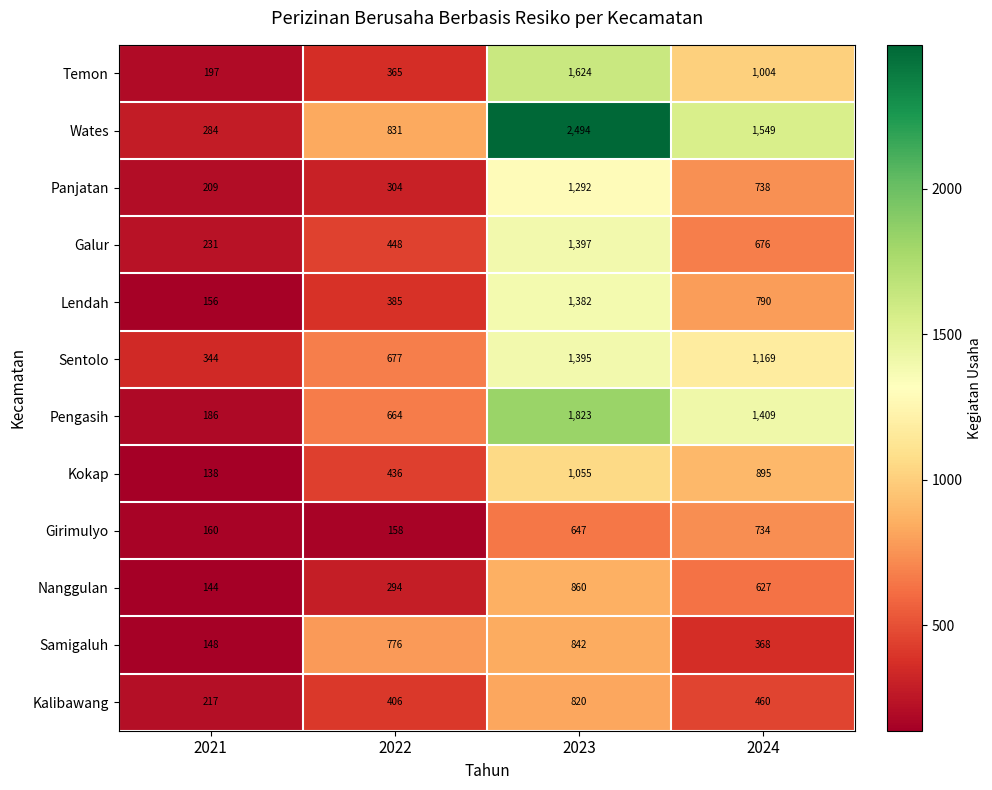

List the series in order of their peak value, highest first.

Wates, Pengasih, Temon, Galur, Sentolo, Lendah, Panjatan, Kokap, Nanggulan, Samigaluh, Kalibawang, Girimulyo